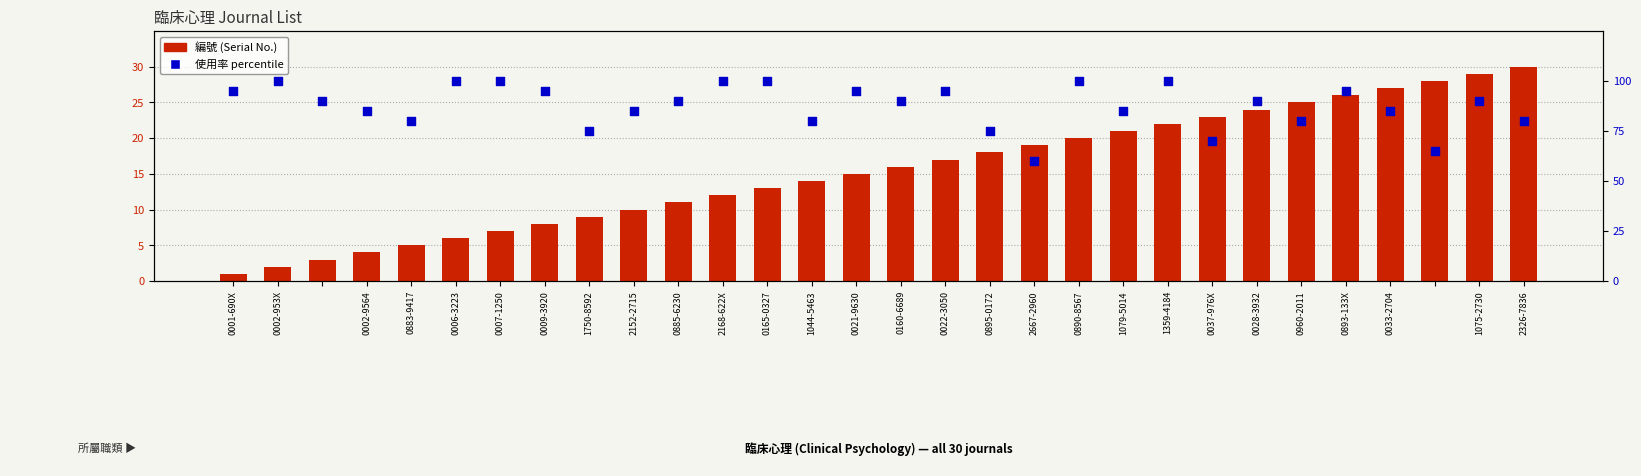

Which series contains the highest Y value?

使用率 percentile